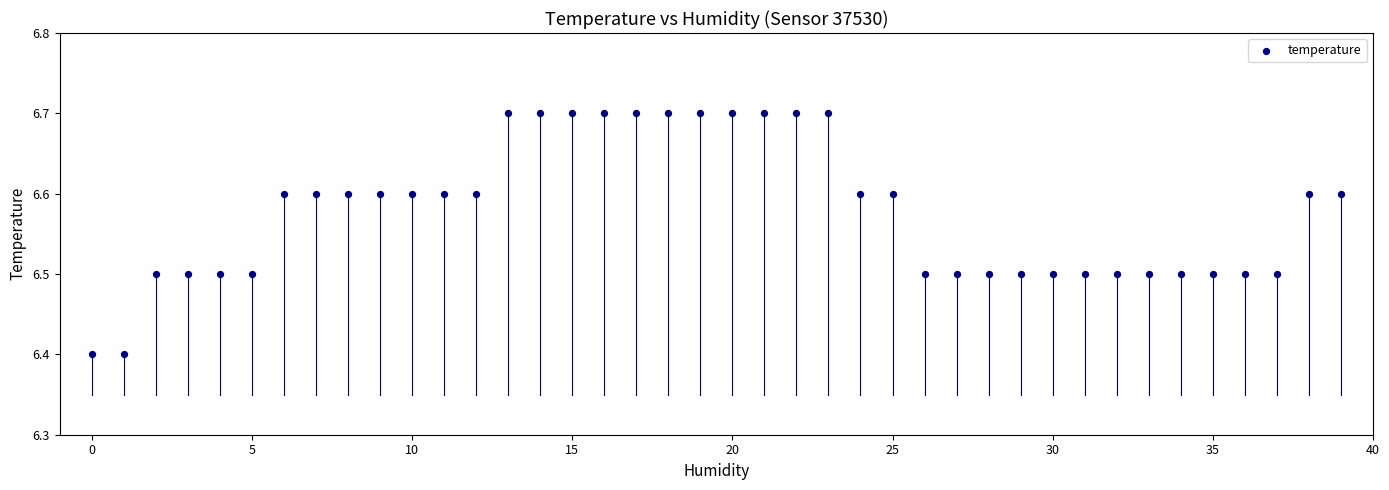

What is the range of Y values (max minus min)?

0.3